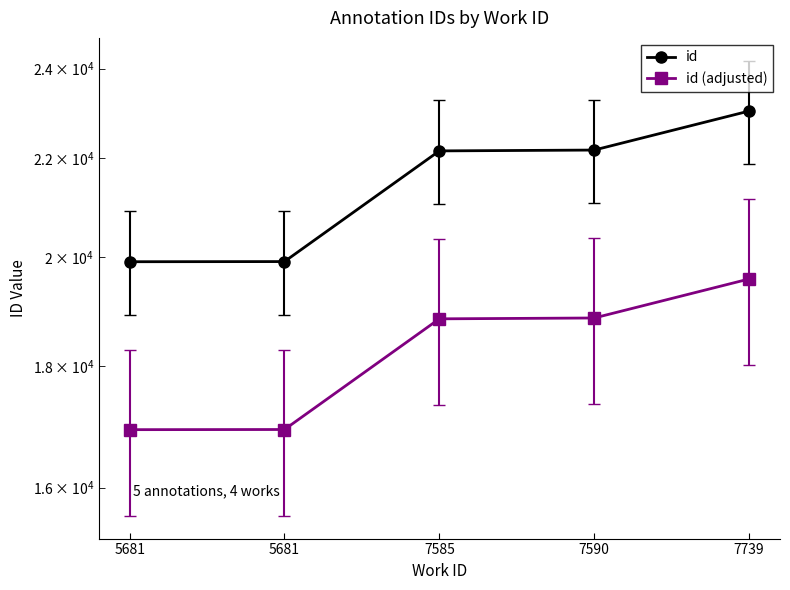

How many values in the id (adjusted) series exceed 18837?

3